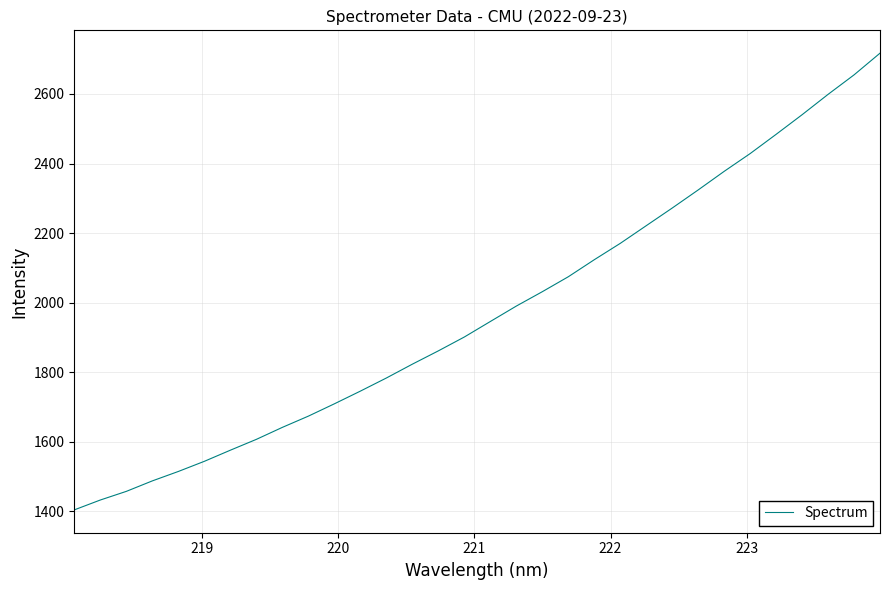

What is the greatest value displayed?

2717.1